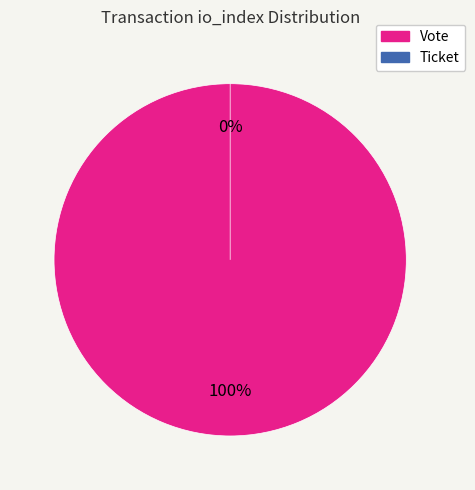

True or false: Vote accounts for 99% of the total.

False